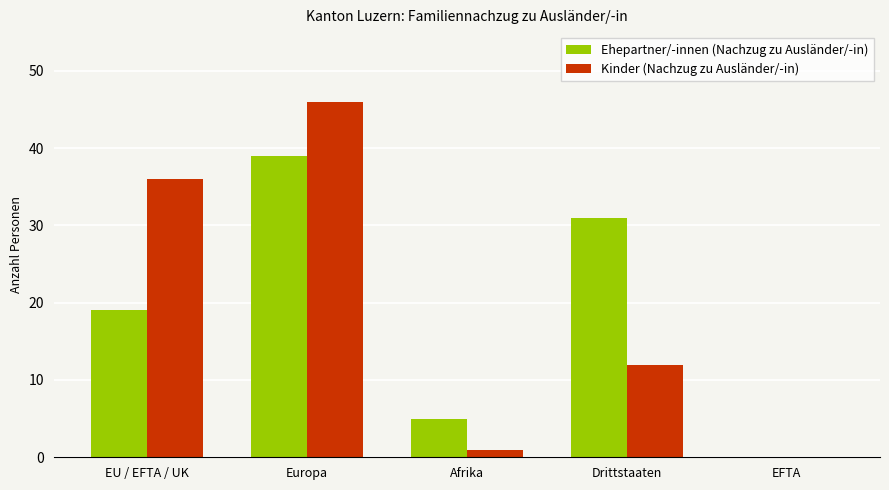

Reading left to right, transcribe all the data shown in this chart.

Ehepartner/-innen (Nachzug zu Ausländer/-in): EU / EFTA / UK=19	Europa=39	Afrika=5	Drittstaaten=31	EFTA=0
Kinder (Nachzug zu Ausländer/-in): EU / EFTA / UK=36	Europa=46	Afrika=1	Drittstaaten=12	EFTA=0